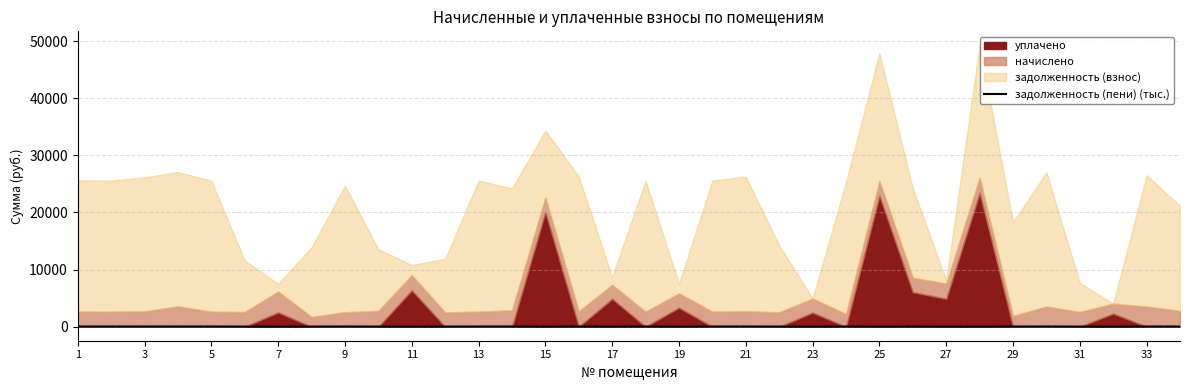

What is the difference between the maximum and minimum values?

24.7